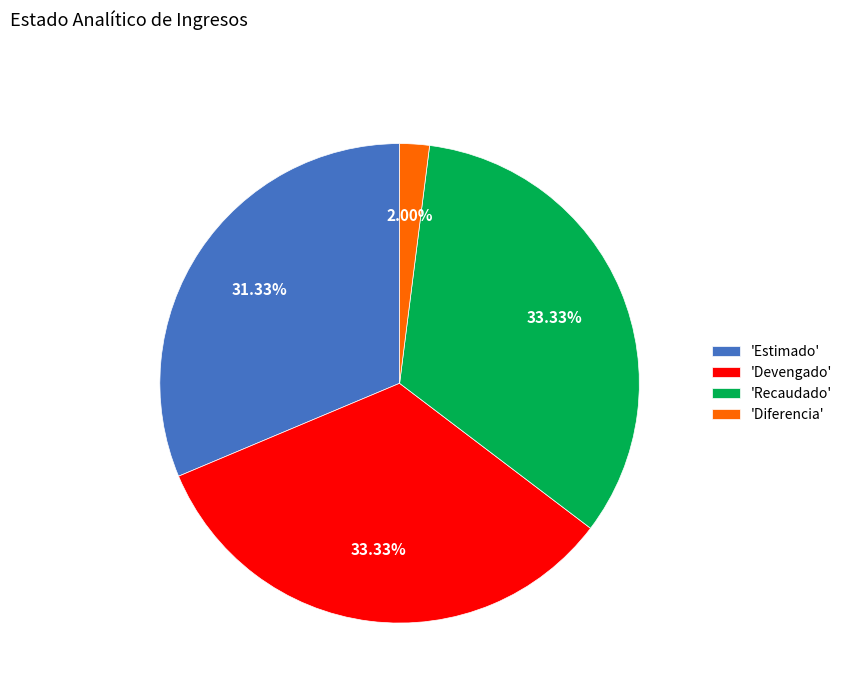

To the nearest percent, what is the difference between the largest and smallest slice percentages?

31%